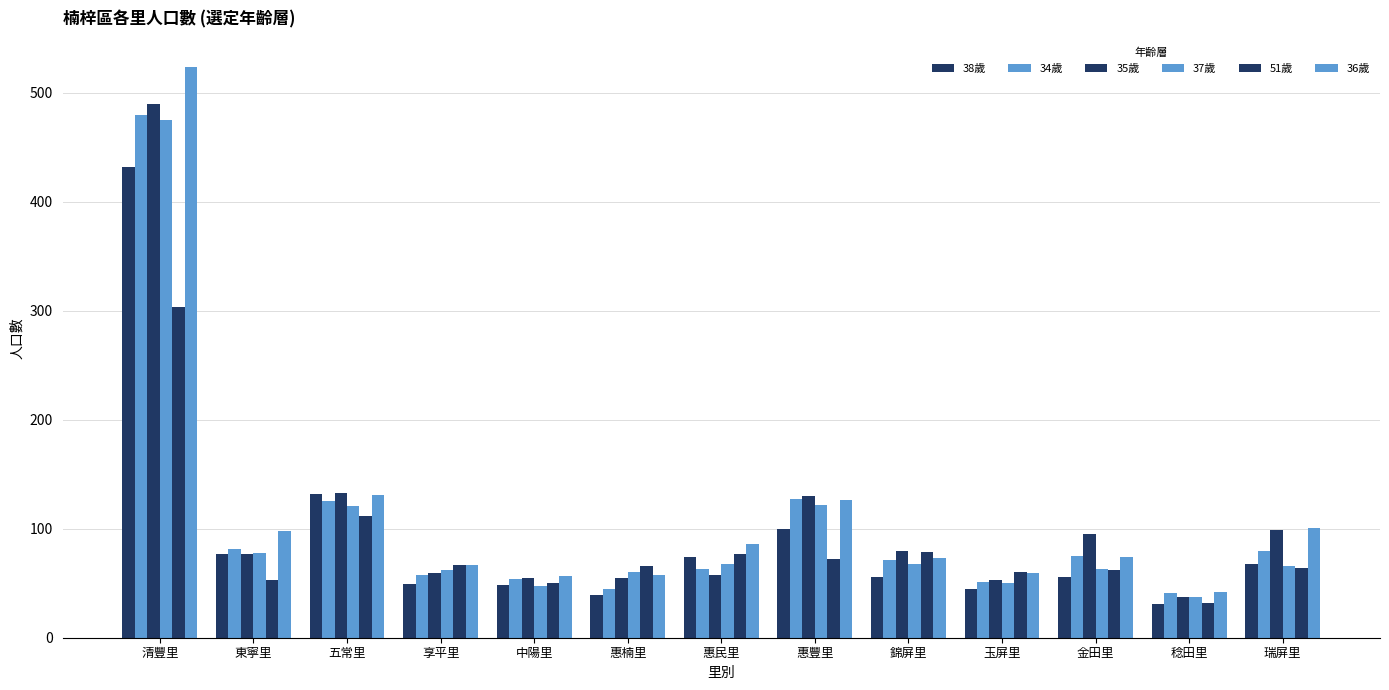

At how many categories does at least one series exceed 133?

1